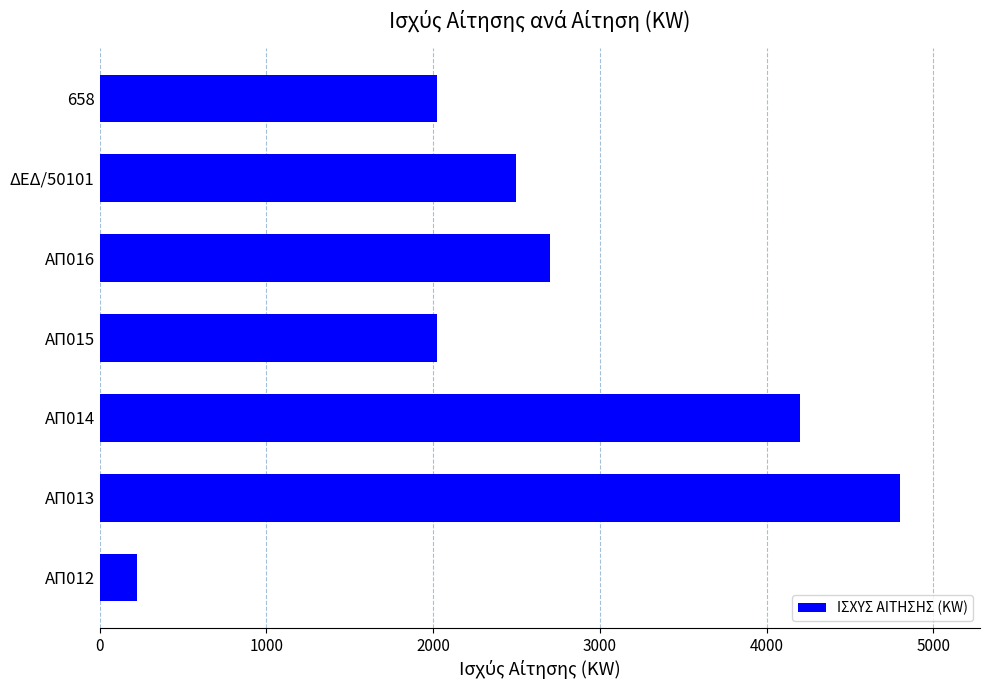

Between ΑΠ014 and 658, which is larger?

ΑΠ014